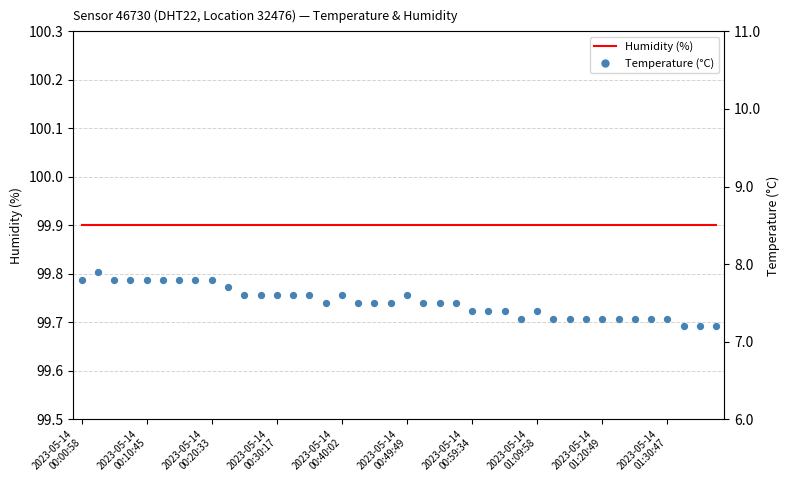

What are all the series names shown in the legend?

Humidity (%), temperature (°C)